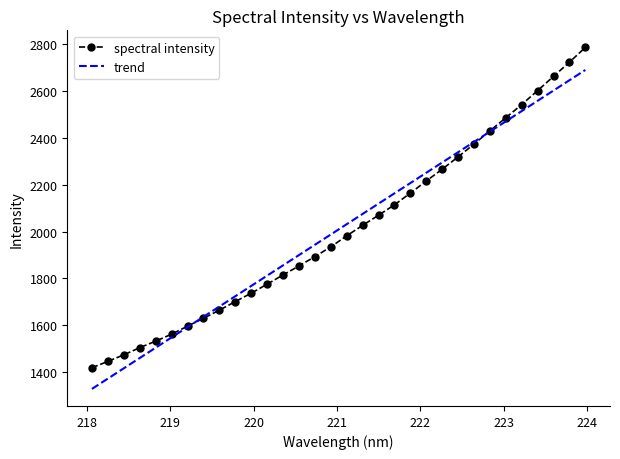

Reading left to right, transcribe all the data shown in this chart.

spectral intensity: 1417.9	1445.0	1473.1	1503.6	1531.5	1561.4	1595.5	1629.4	1664.1	1700.8	1736.6	1775.2	1814.6	1853.2	1893.1	1934.8	1982.0	2026.8	2070.1	2114.6	2164.7	2216.4	2266.8	2319.6	2374.3	2430.7	2487.0	2543.3	2603.0	2663.7	2724.3	2787.5
trend: 1327.3	1371.4	1415.4	1459.5	1503.5	1547.6	1591.6	1635.6	1679.6	1723.6	1767.7	1811.7	1855.7	1899.7	1943.7	1987.7	2031.7	2075.7	2119.6	2163.6	2207.6	2251.6	2295.6	2339.5	2383.5	2427.4	2471.4	2515.4	2559.3	2603.2	2647.2	2691.1